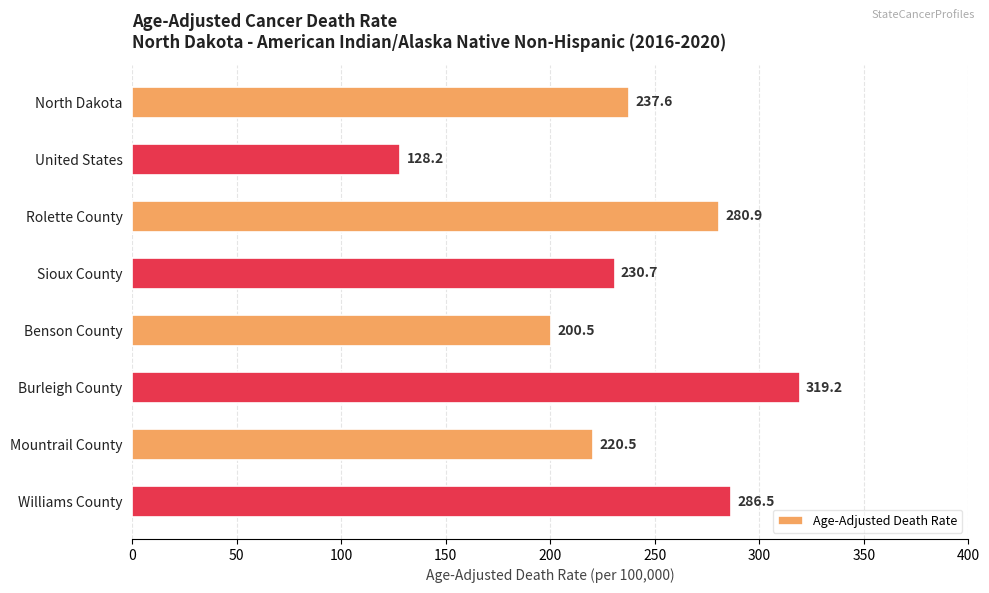

List the labels in order of value, smallest first.

United States, Benson County, Mountrail County, Sioux County, North Dakota, Rolette County, Williams County, Burleigh County